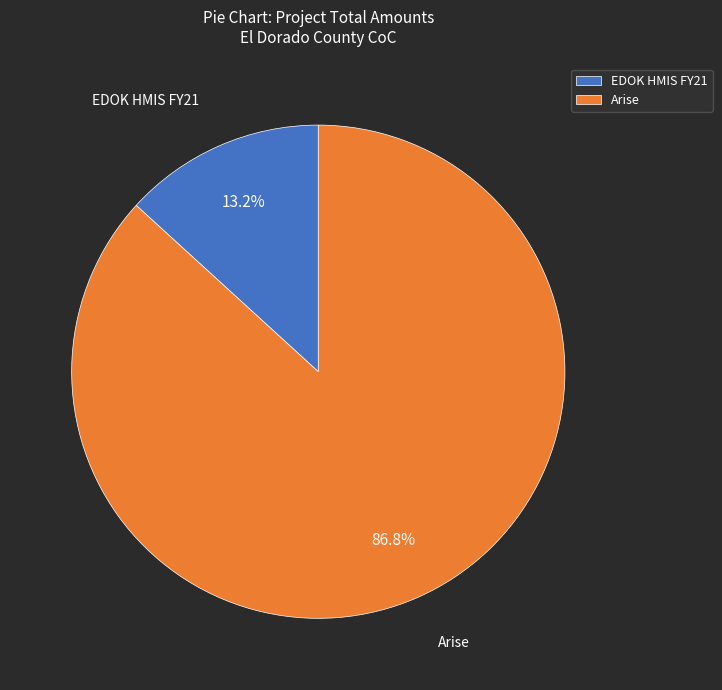

Count the number of slices in the pie.

2